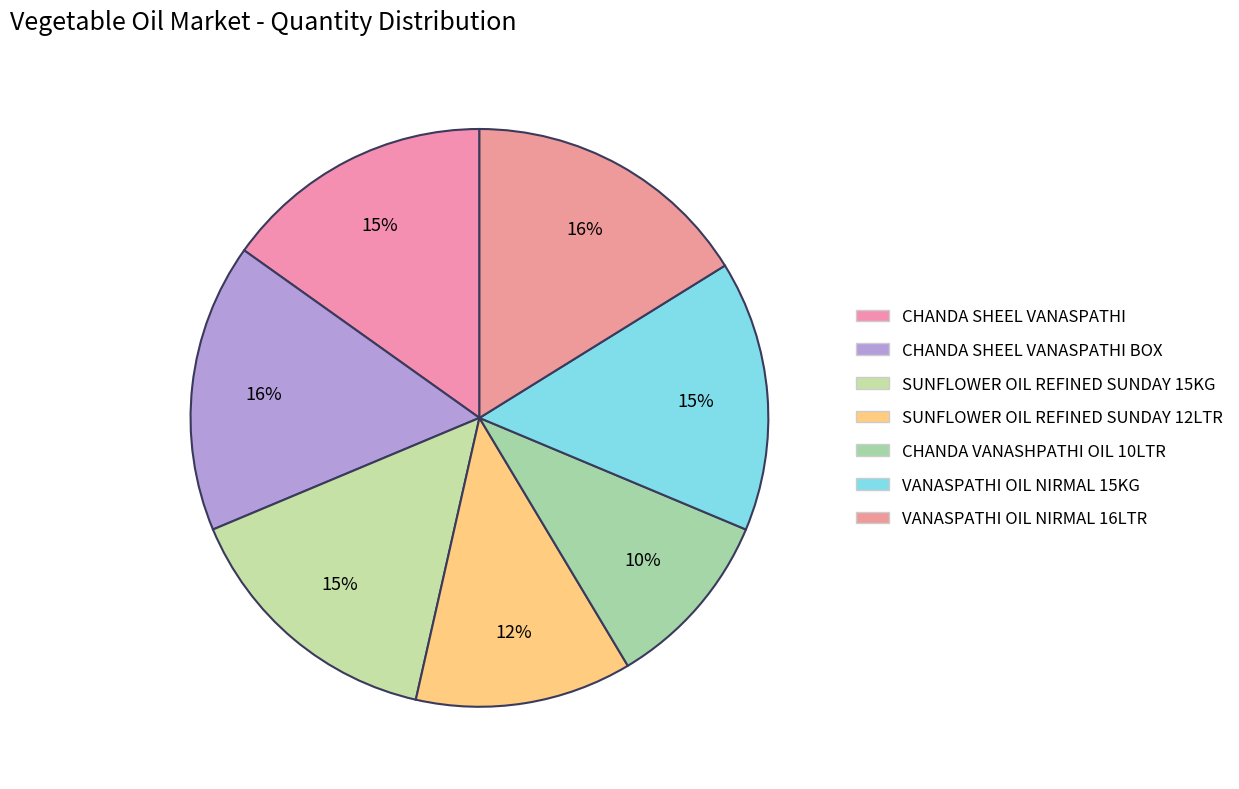

How many slices are in this pie chart?

7